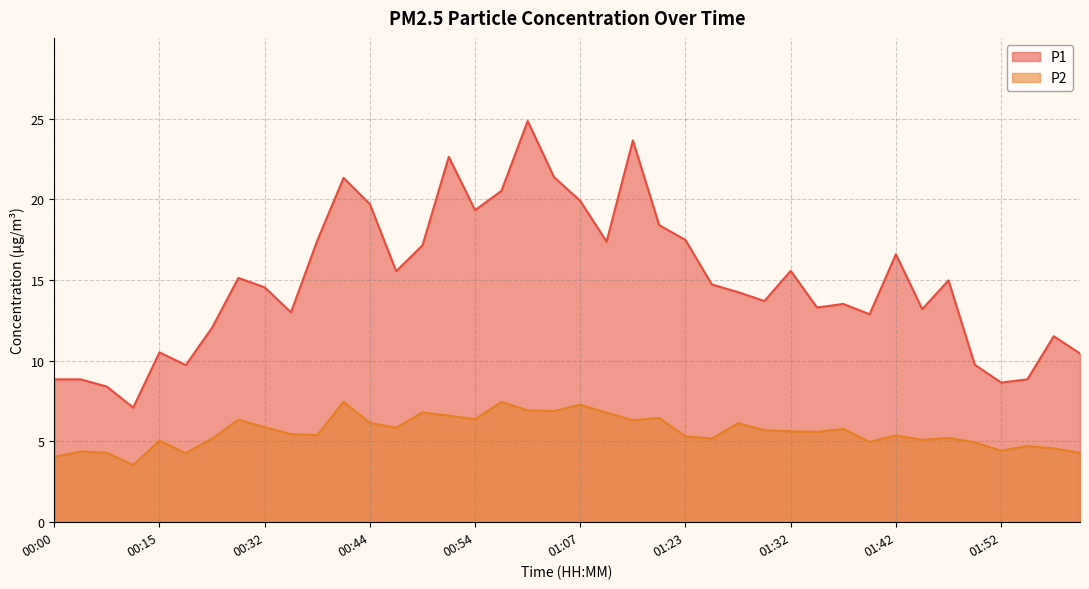

What is the value of the P1 point at the 30th from the left?

13.3